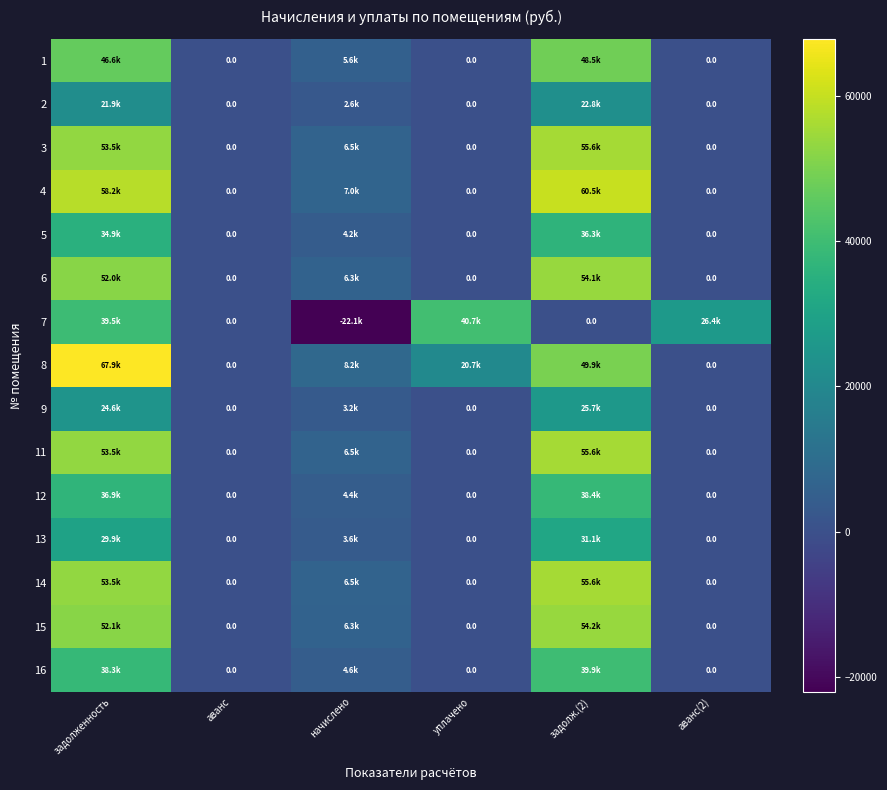

At which category does the chart reach its peak across all series?

задолженность